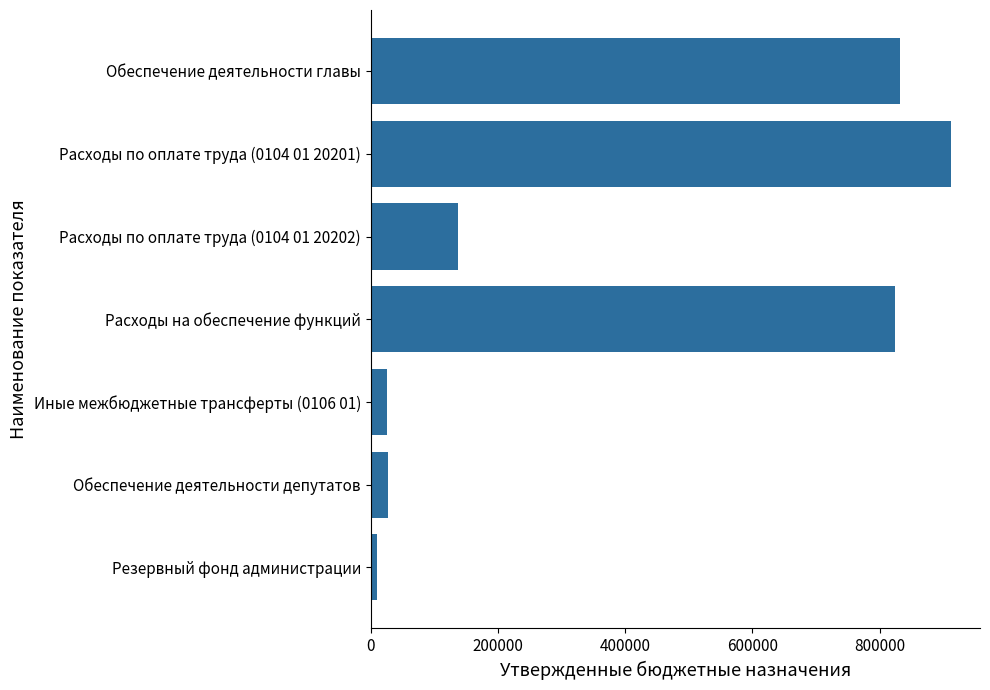

Are the bars grouped side by side (vs. stacked)?

No